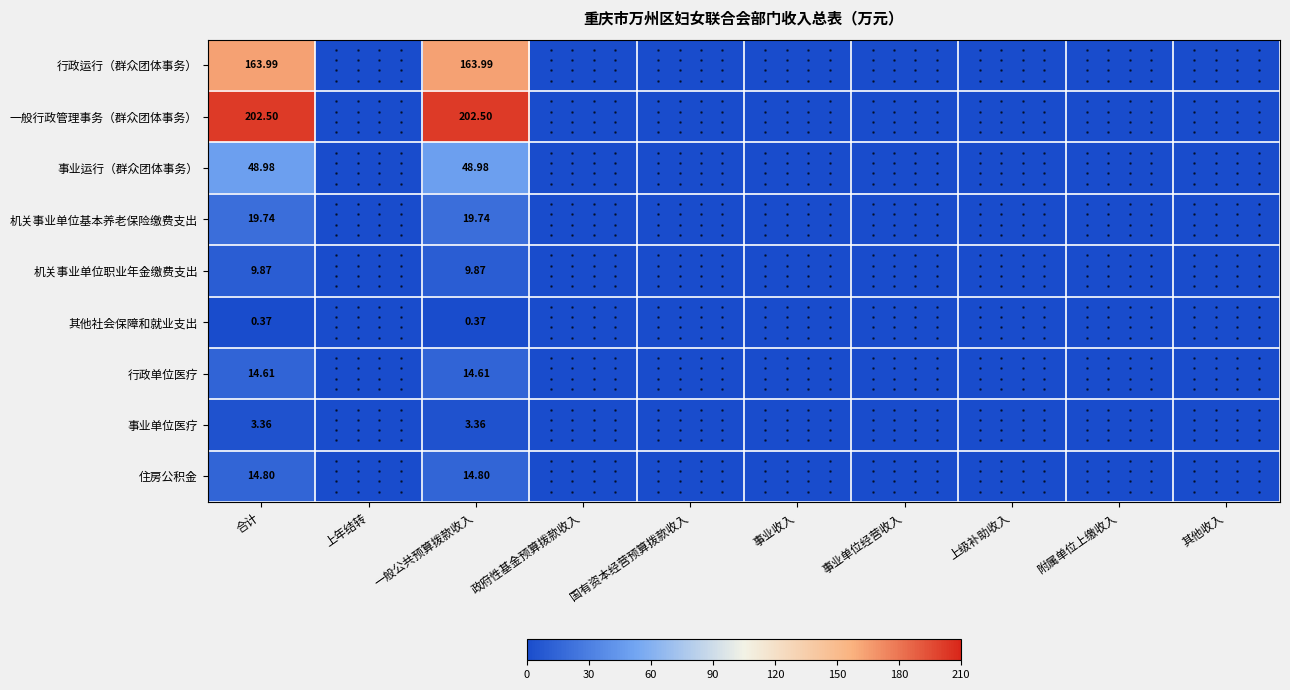

Is it true that 事业单位医疗 equals 0.0 at 其他收入?

True